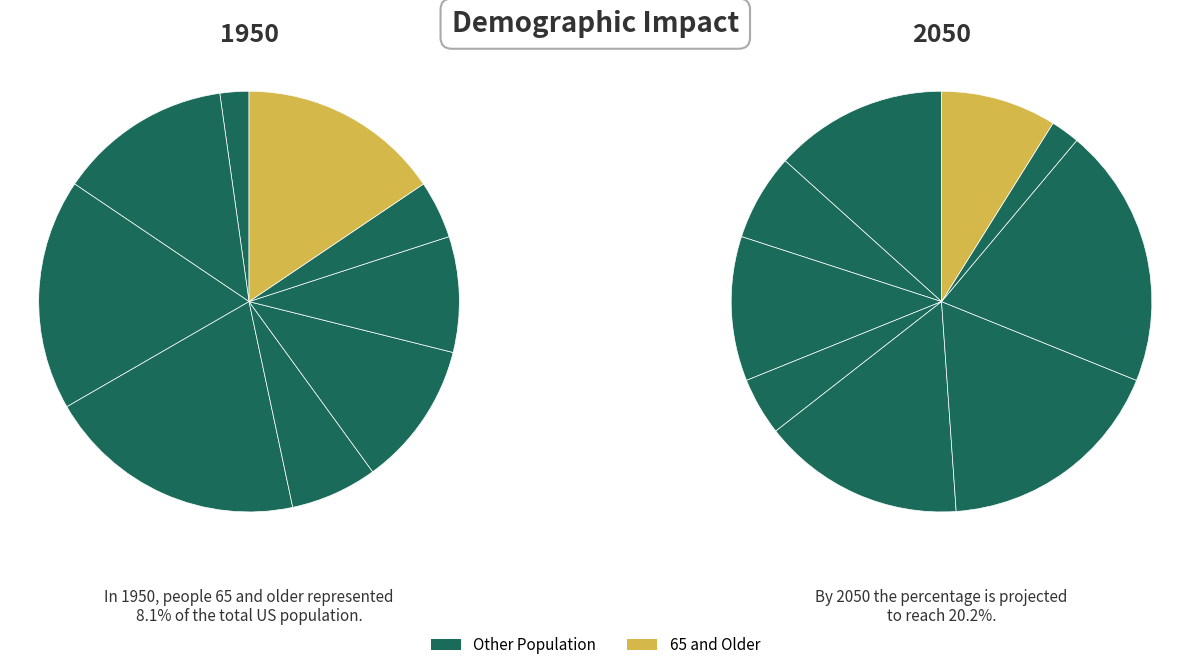

Is it true that 3 is 10% of the pie?

True